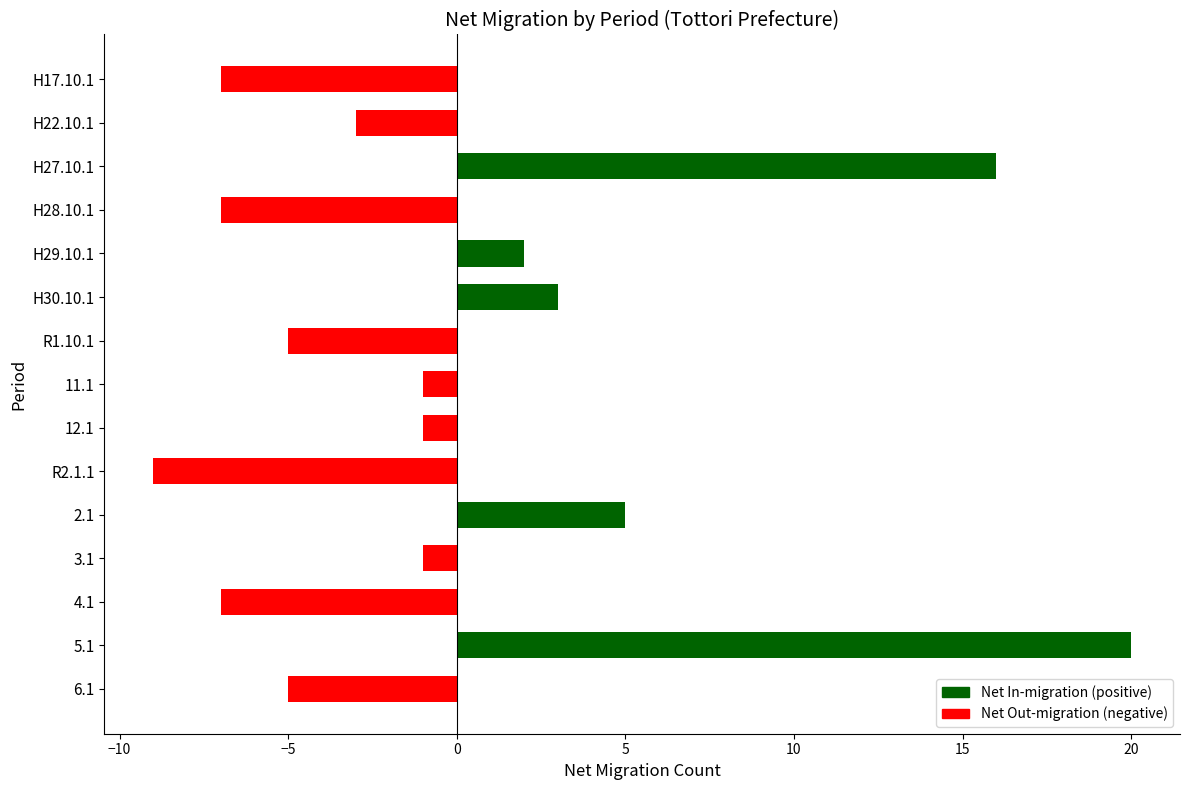

At which label is the value closest to 5?

2.1